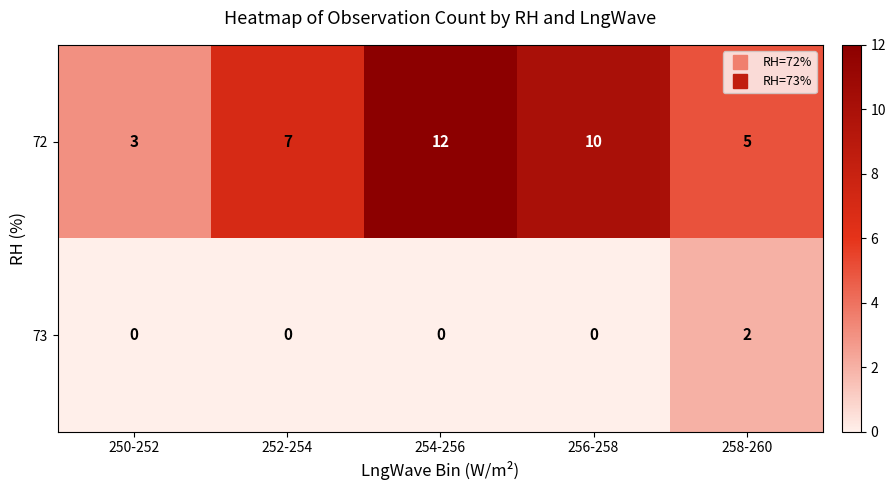

At which category is the sum across all series the highest?

254-256